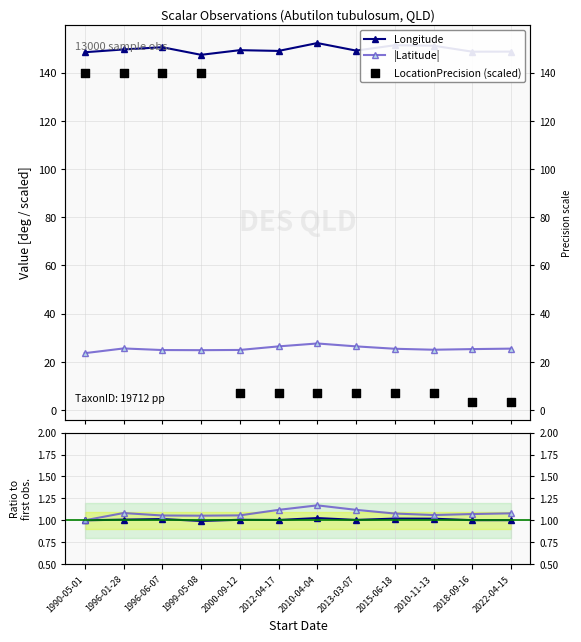

Which series reaches the maximum Y coordinate?

Longitude